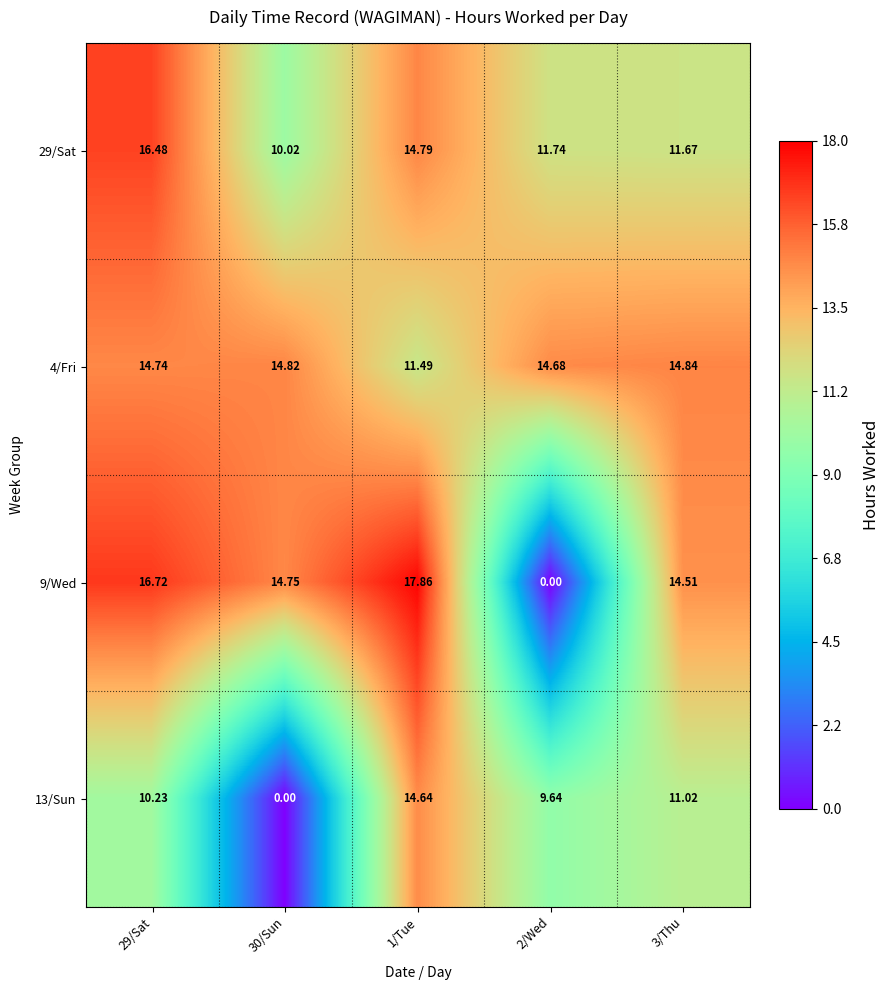

What is the total value across all series at 1/Tue?

58.8